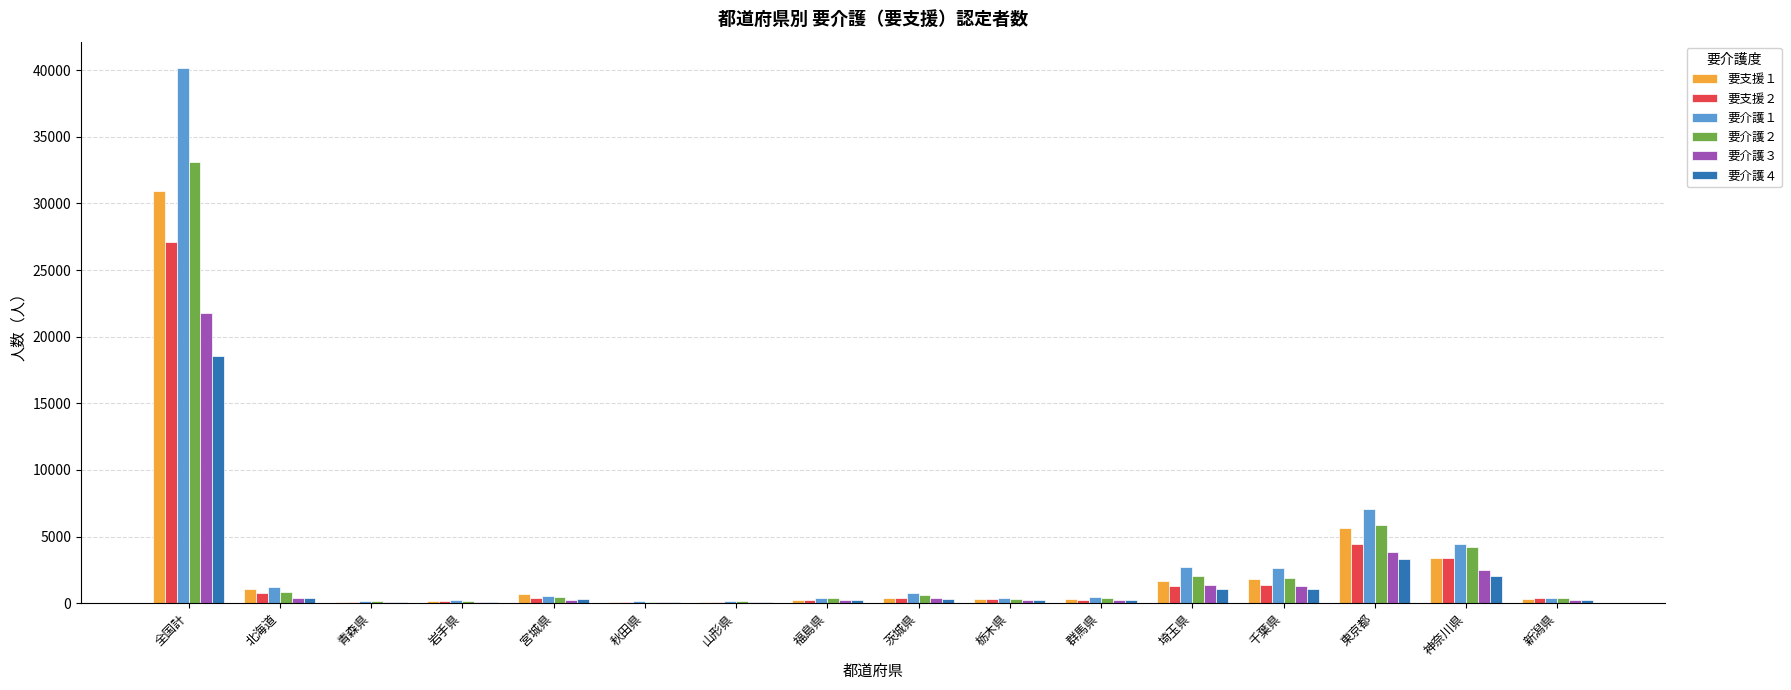

What is the difference between the 要介護３ values at 神奈川県 and 秋田県?

2401